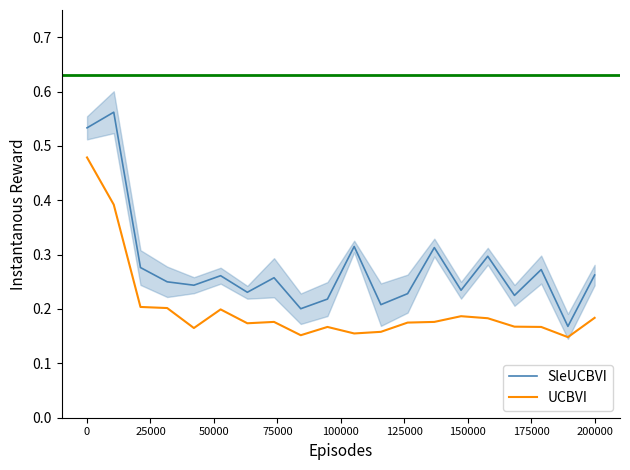

True or false: UCBVI has a value of 0.2 at 16.

True